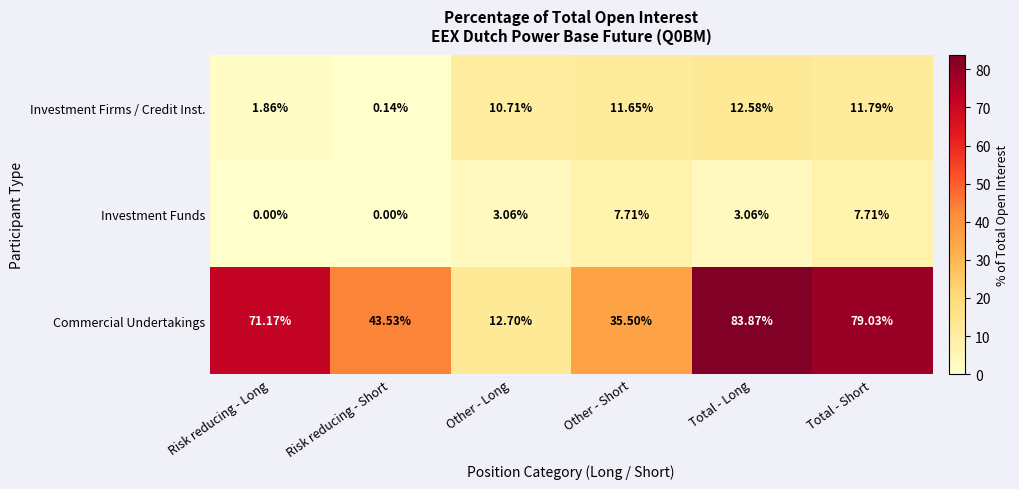

Which category has the lowest value in the Investment Firms / Credit Inst. series?

Risk reducing - Short